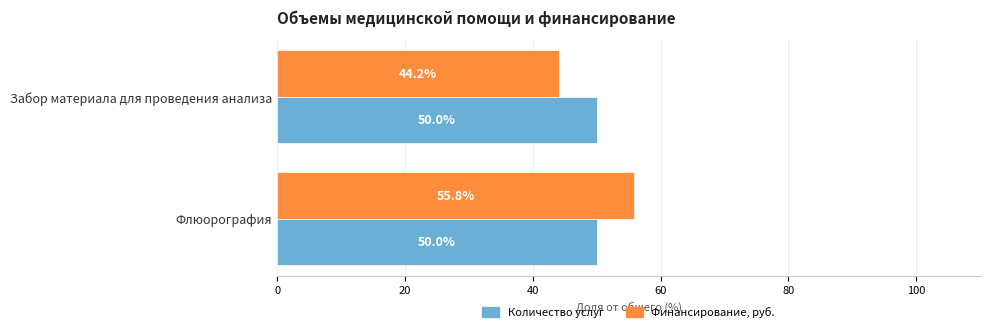

True or false: Финансирование, руб. has a value of 18.4 at Флюорография.

False